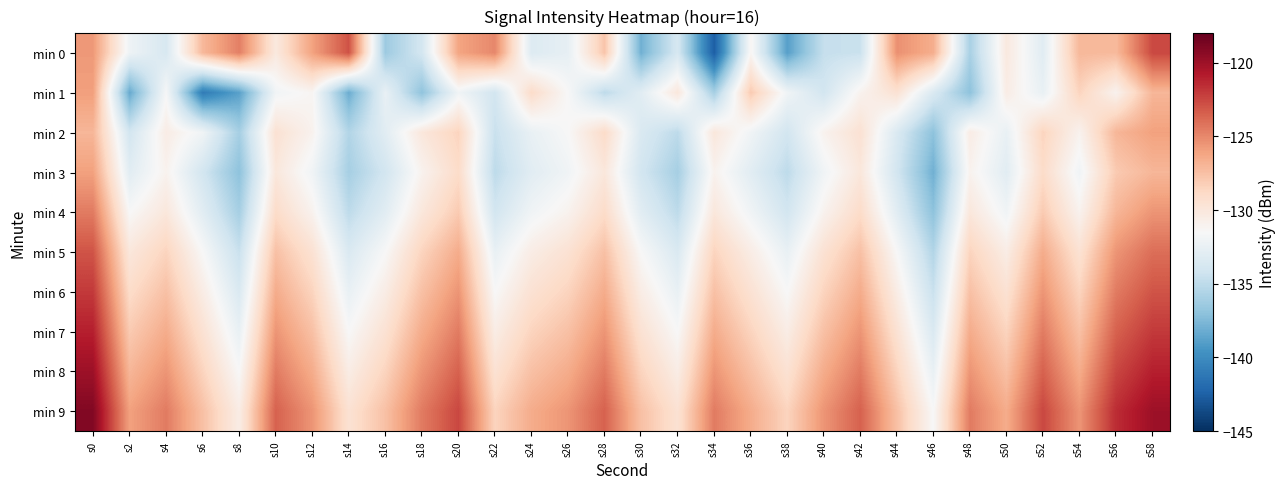

Which series changed the most between s2 and s16?

min 1